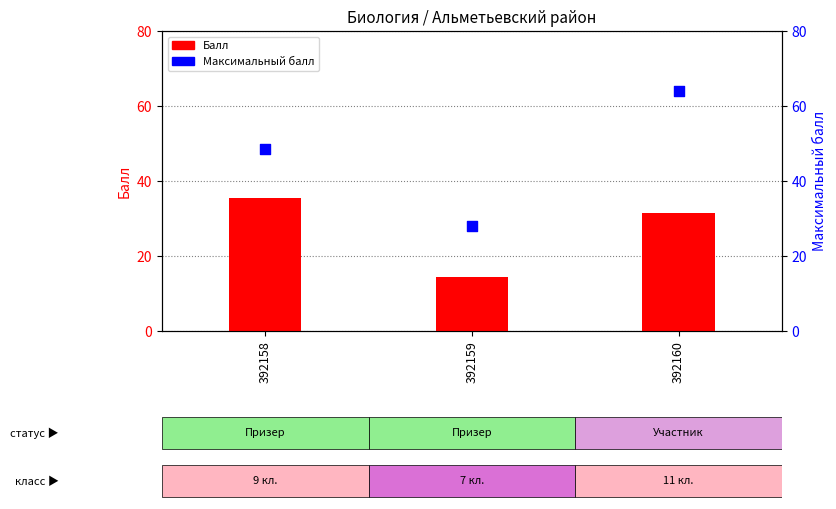

Which series has the largest Y range (max minus min)?

Максимальный балл